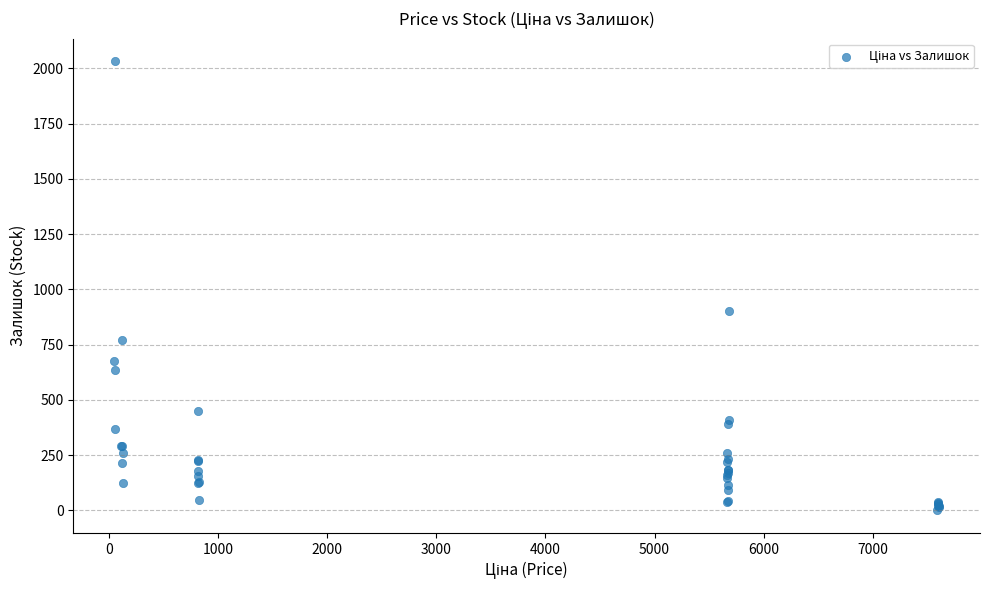

What Y value in the scatter plot is closest to 1016?

902